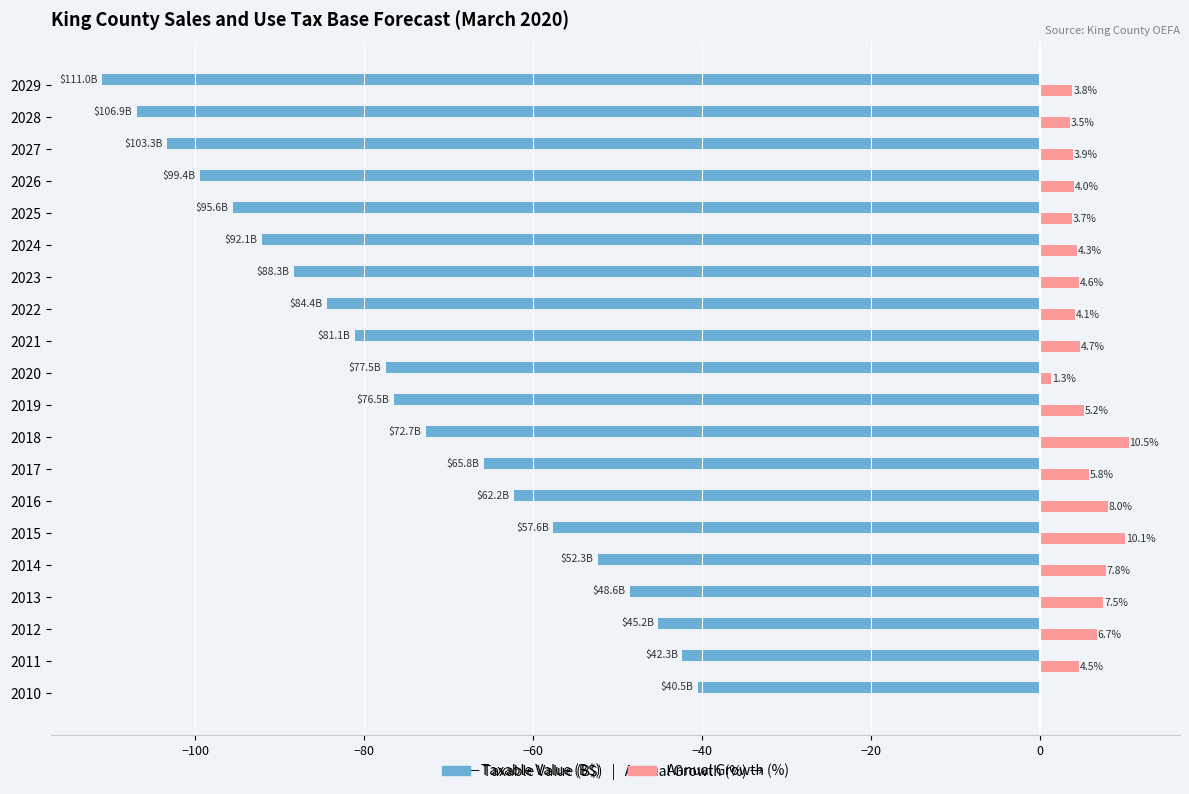

What are all the series names shown in the legend?

Taxable Value (B$), Annual Growth (%)